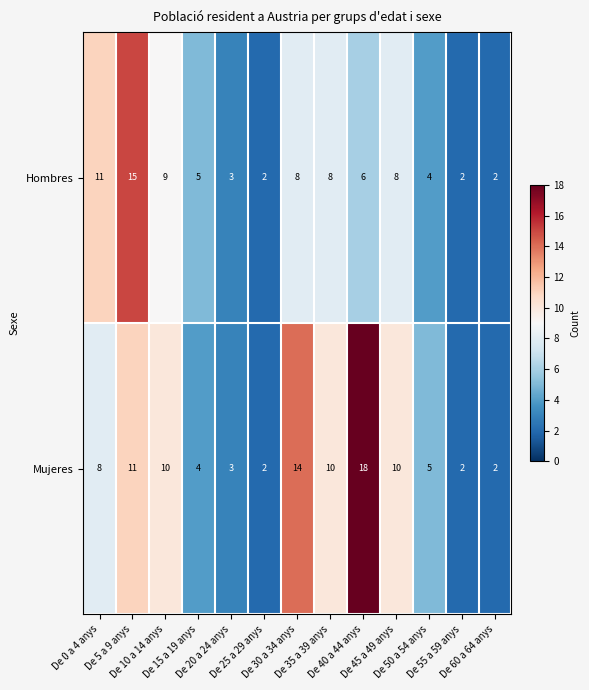

Which series has the largest range (max minus min)?

Mujeres